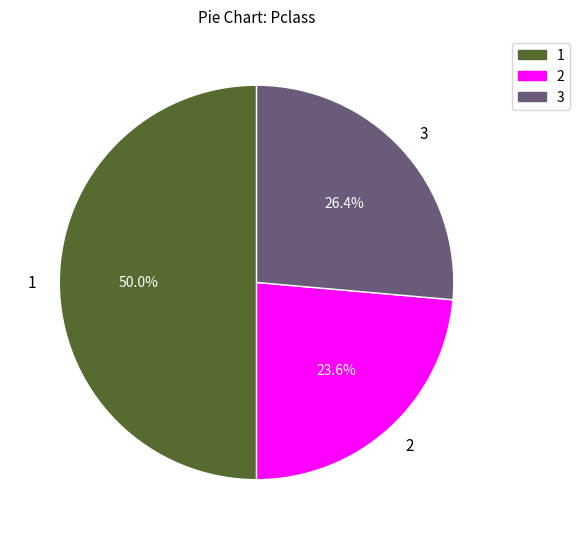

Which has a higher value, 2 or 3?

3